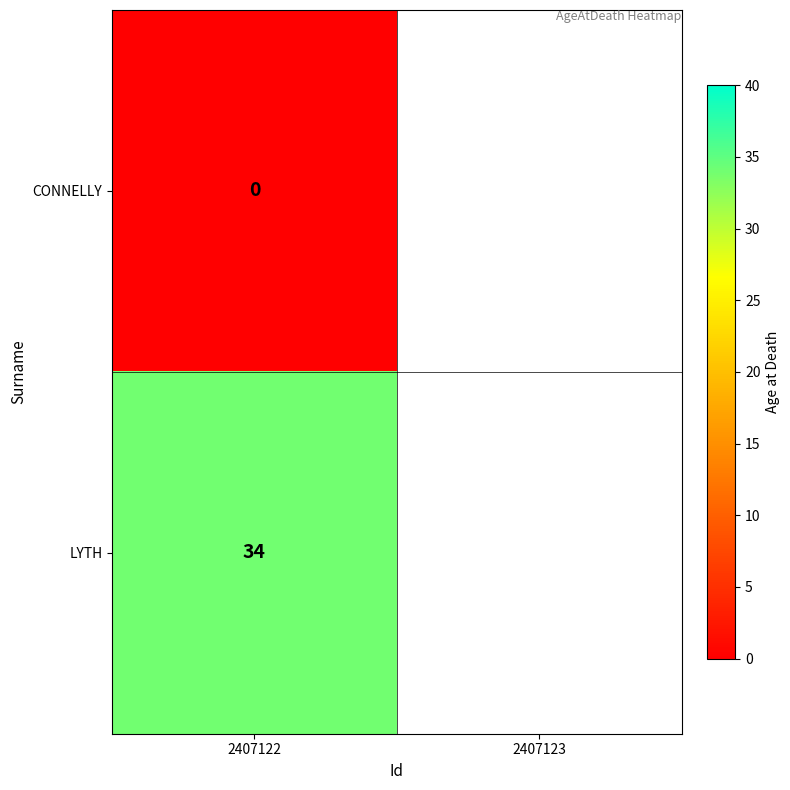

Is it true that LYTH equals 55 at 2407122?

False